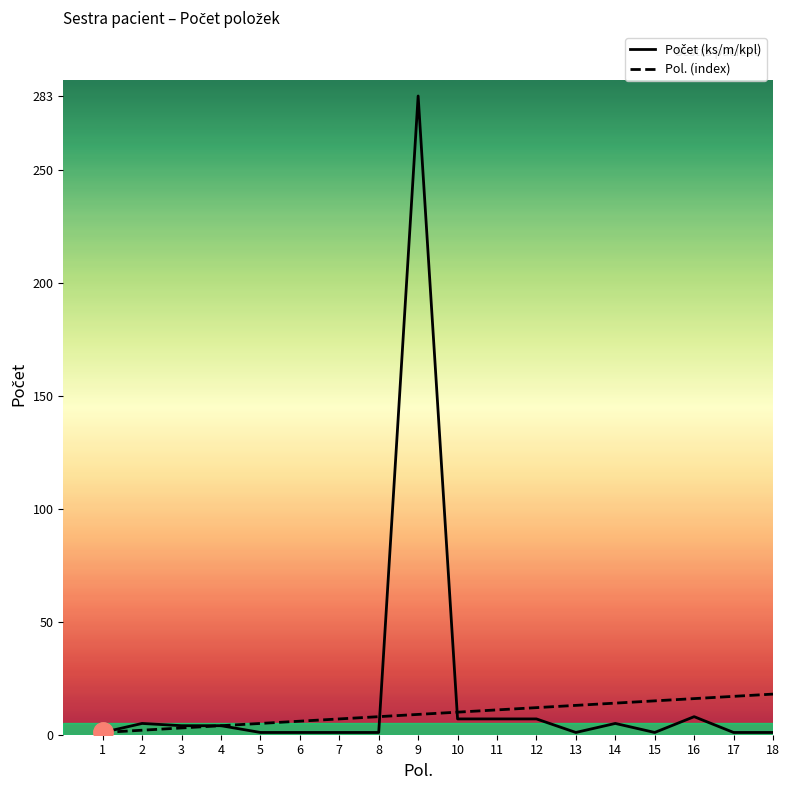

At which category is the sum across all series the highest?

9